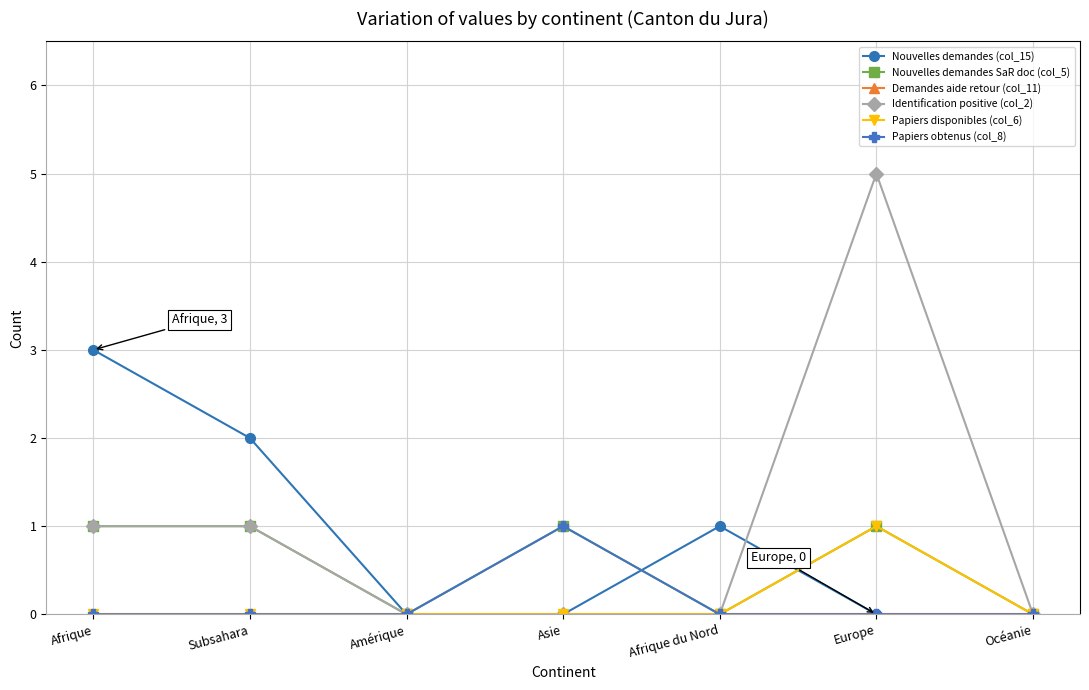

Count the number of data series in this chart.

6